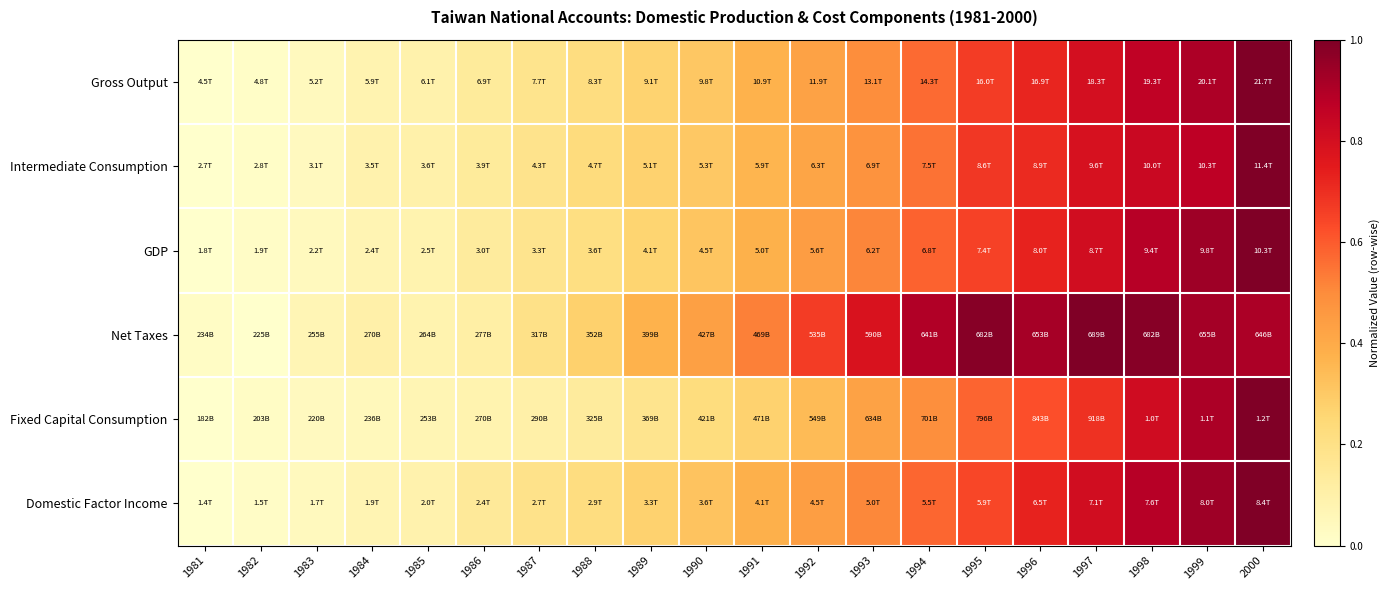

Reading right to left, transcribe all the data shown in this chart.

Gross Output: 2000=1.0	1999=0.9	1998=0.9	1997=0.8	1996=0.7	1995=0.7	1994=0.6	1993=0.5	1992=0.4	1991=0.4	1990=0.3	1989=0.3	1988=0.2	1987=0.2	1986=0.1	1985=0.1	1984=0.1	1983=0.0	1982=0.0	1981=0.0
Intermediate Consumption: 2000=1.0	1999=0.9	1998=0.8	1997=0.8	1996=0.7	1995=0.7	1994=0.6	1993=0.5	1992=0.4	1991=0.4	1990=0.3	1989=0.3	1988=0.2	1987=0.2	1986=0.1	1985=0.1	1984=0.1	1983=0.0	1982=0.0	1981=0.0
GDP: 2000=1.0	1999=0.9	1998=0.9	1997=0.8	1996=0.7	1995=0.7	1994=0.6	1993=0.5	1992=0.4	1991=0.4	1990=0.3	1989=0.3	1988=0.2	1987=0.2	1986=0.1	1985=0.1	1984=0.1	1983=0.0	1982=0.0	1981=0.0
Net Taxes: 2000=0.9	1999=0.9	1998=1.0	1997=1.0	1996=0.9	1995=1.0	1994=0.9	1993=0.8	1992=0.7	1991=0.5	1990=0.4	1989=0.4	1988=0.3	1987=0.2	1986=0.1	1985=0.1	1984=0.1	1983=0.1	1982=0.0	1981=0.0
Fixed Capital Consumption: 2000=1.0	1999=0.9	1998=0.8	1997=0.7	1996=0.6	1995=0.6	1994=0.5	1993=0.4	1992=0.3	1991=0.3	1990=0.2	1989=0.2	1988=0.1	1987=0.1	1986=0.1	1985=0.1	1984=0.1	1983=0.0	1982=0.0	1981=0.0
Domestic Factor Income: 2000=1.0	1999=0.9	1998=0.9	1997=0.8	1996=0.7	1995=0.6	1994=0.6	1993=0.5	1992=0.4	1991=0.4	1990=0.3	1989=0.3	1988=0.2	1987=0.2	1986=0.1	1985=0.1	1984=0.1	1983=0.0	1982=0.0	1981=0.0